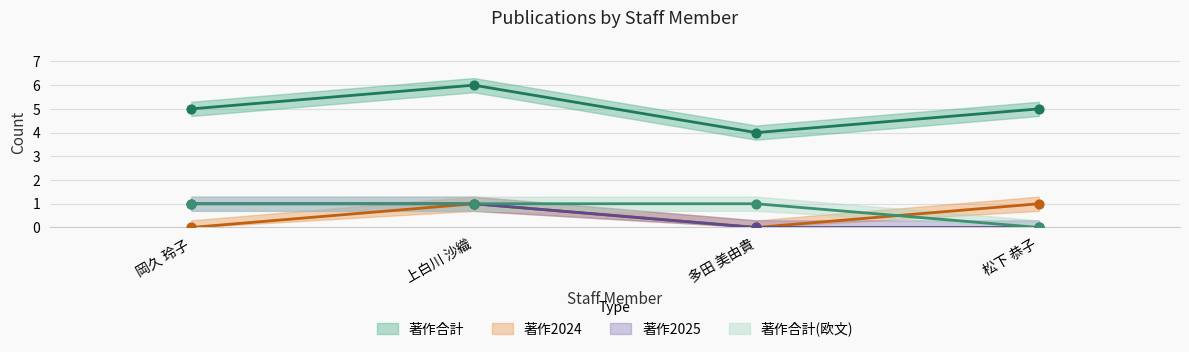

At which category is the sum across all series the highest?

上白川 沙織